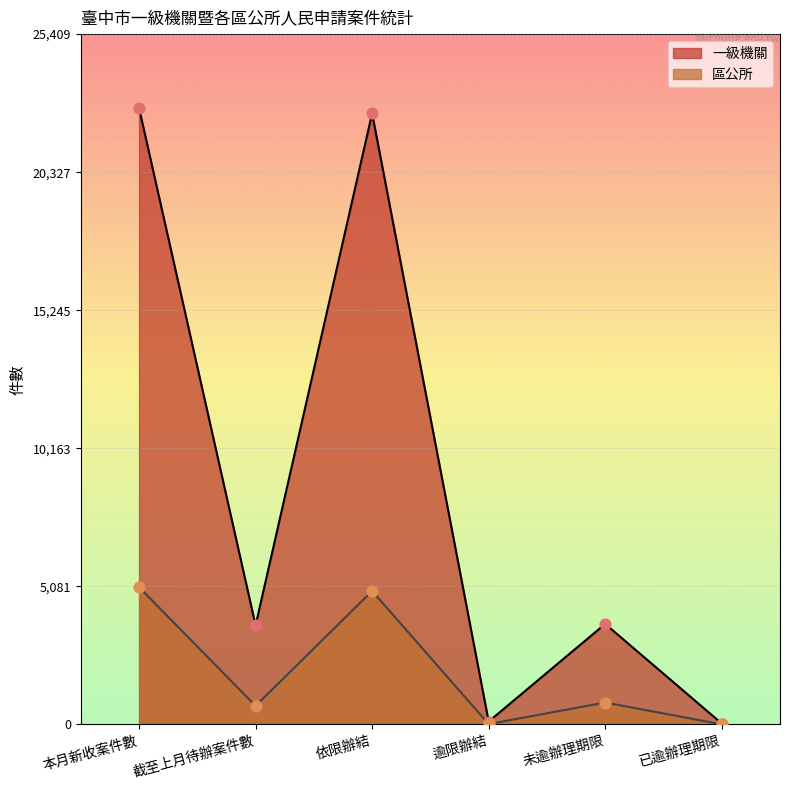

What is the total value across all series at 依限辦結?

27403